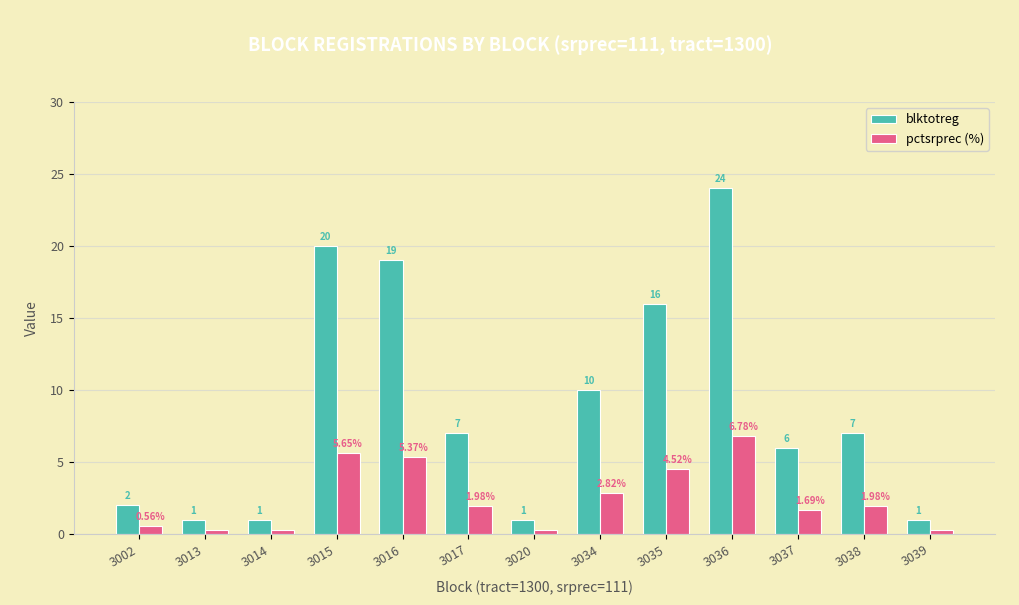

At how many categories does at least one series exceed 22?

1